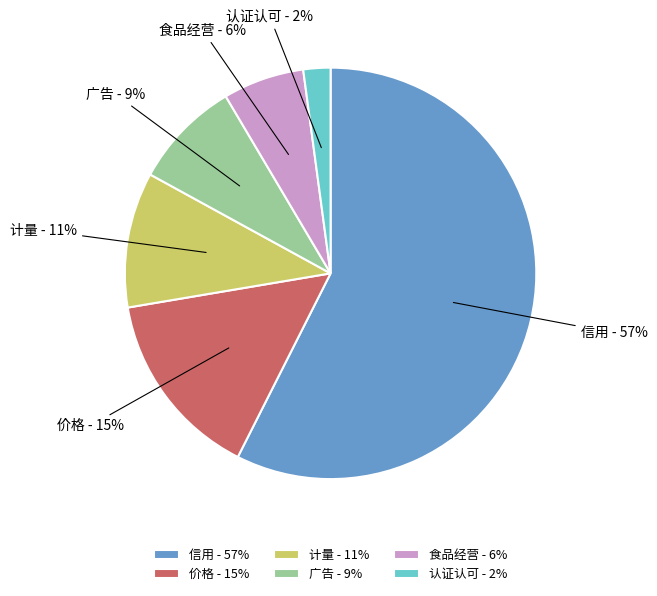

Count the number of slices in the pie.

6